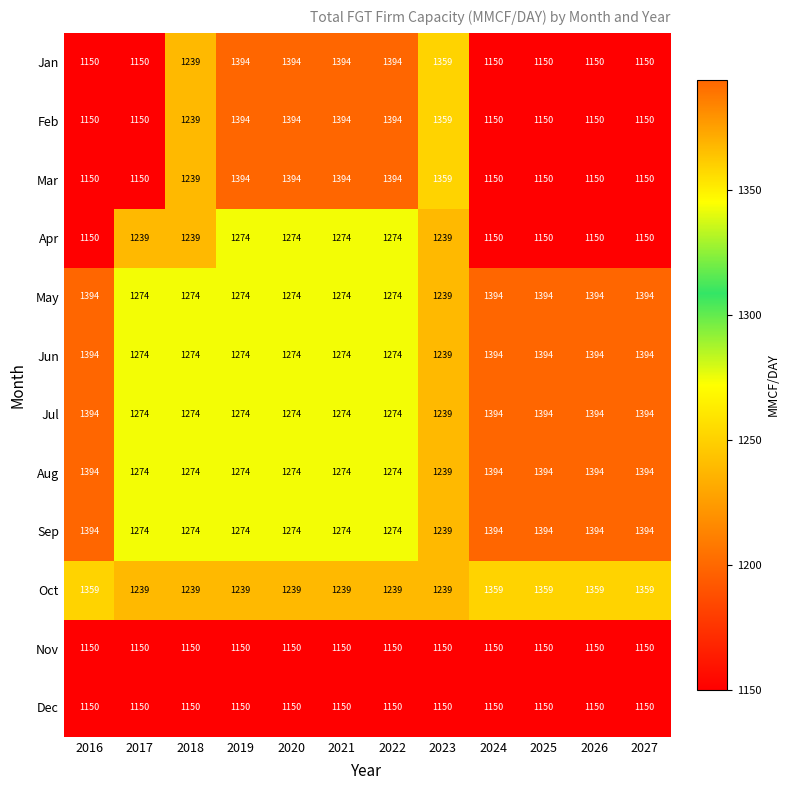

At how many categories does at least one series exceed 1161?

12